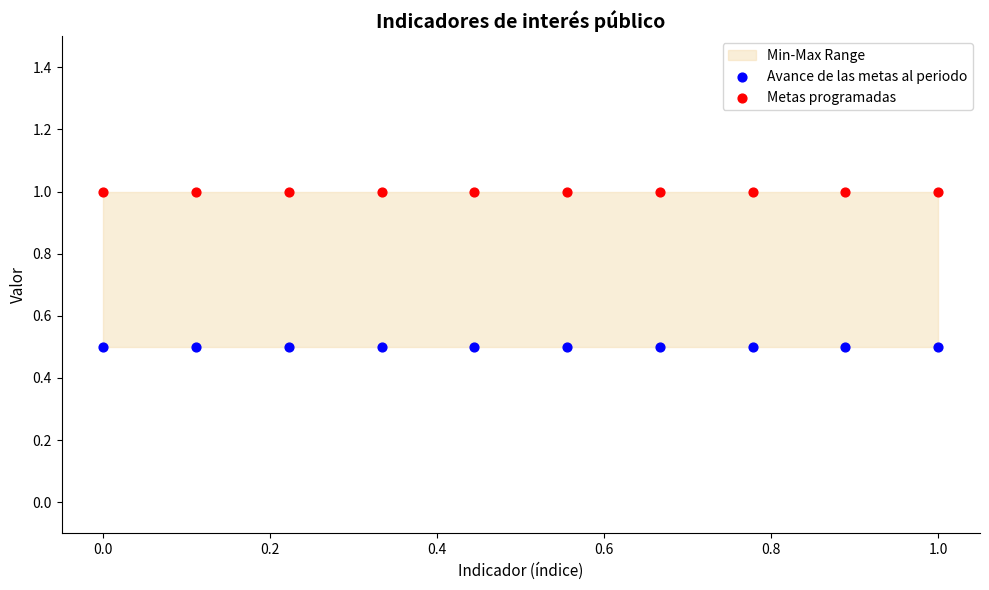

Which series reaches the minimum Y coordinate?

Avance de las metas al periodo